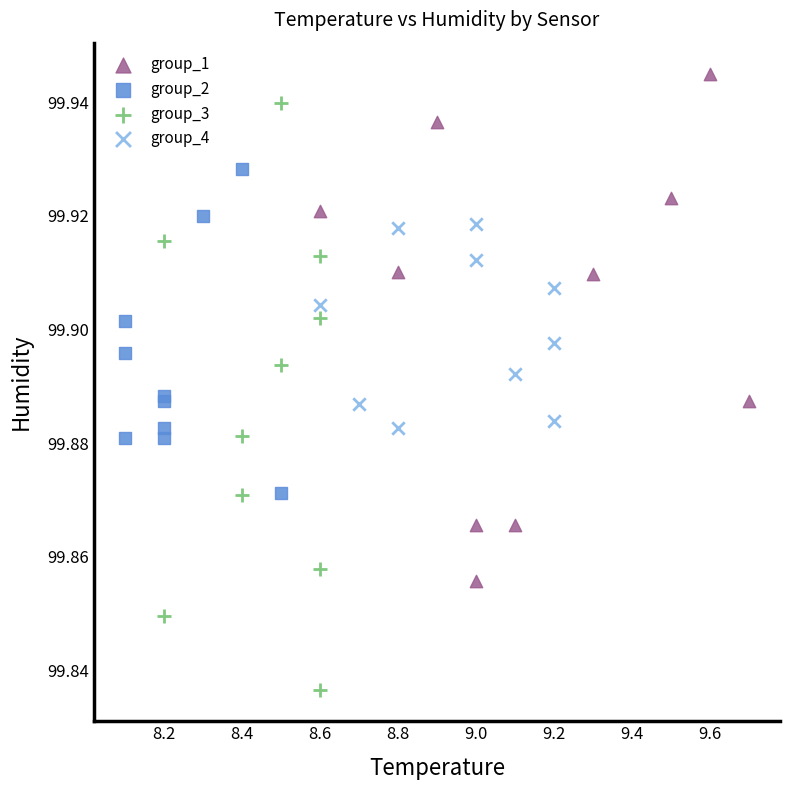

Which series has the widest spread of Y values?

group_3